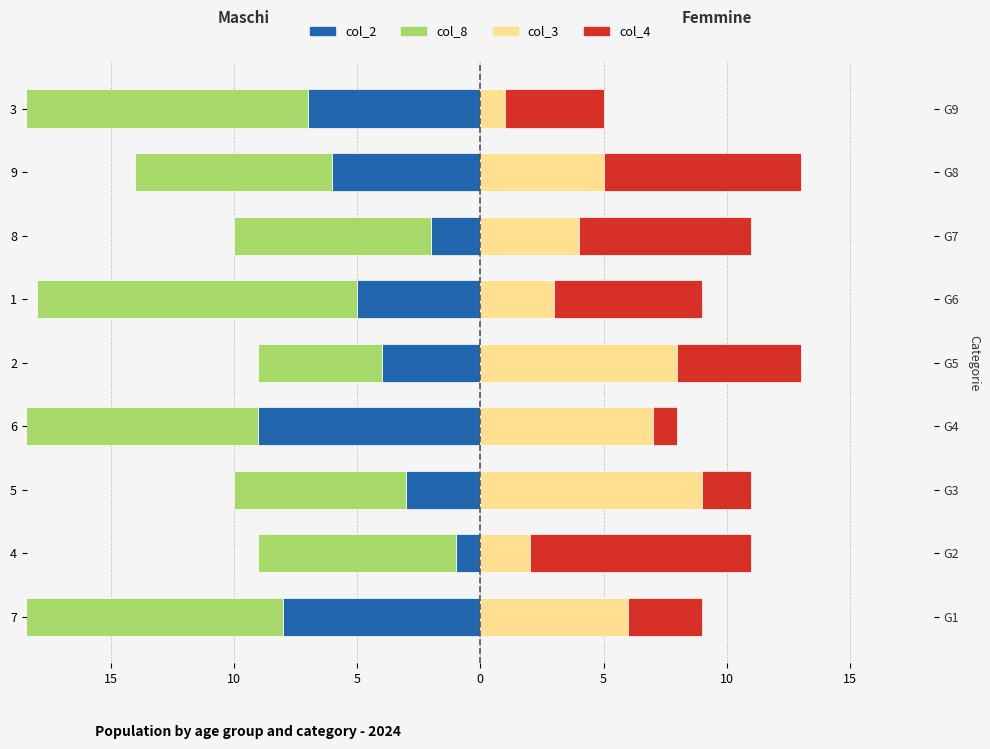

The value of col_3 at 5 is 2. True or false?

False